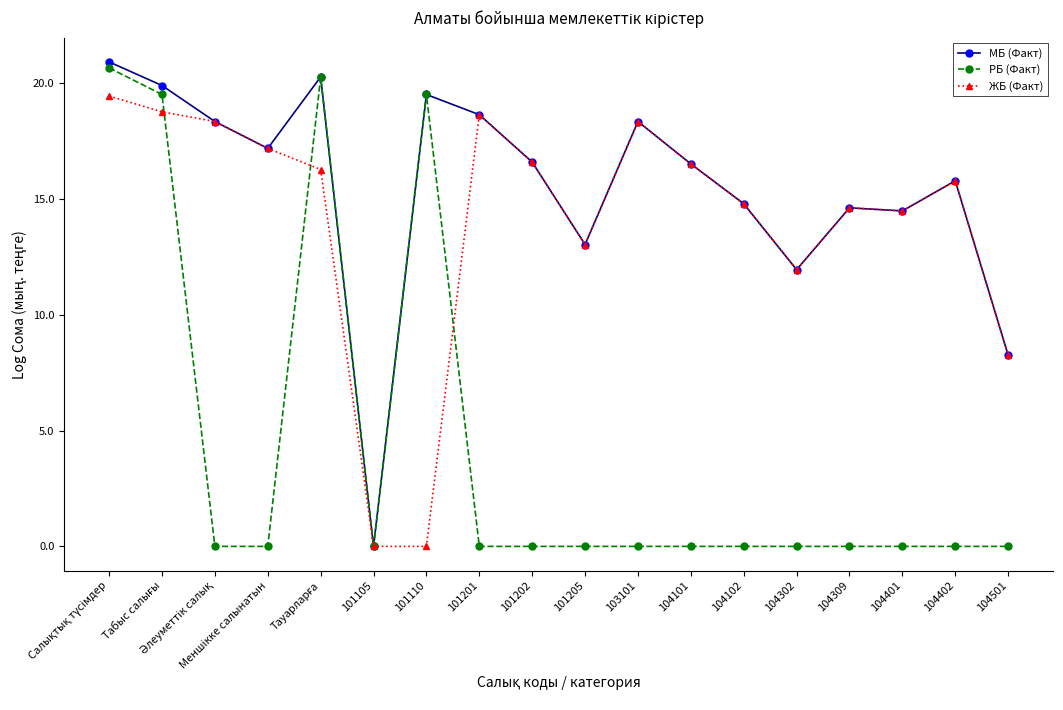

True or false: РБ (Факт) and ЖБ (Факт) intersect in this chart.

True